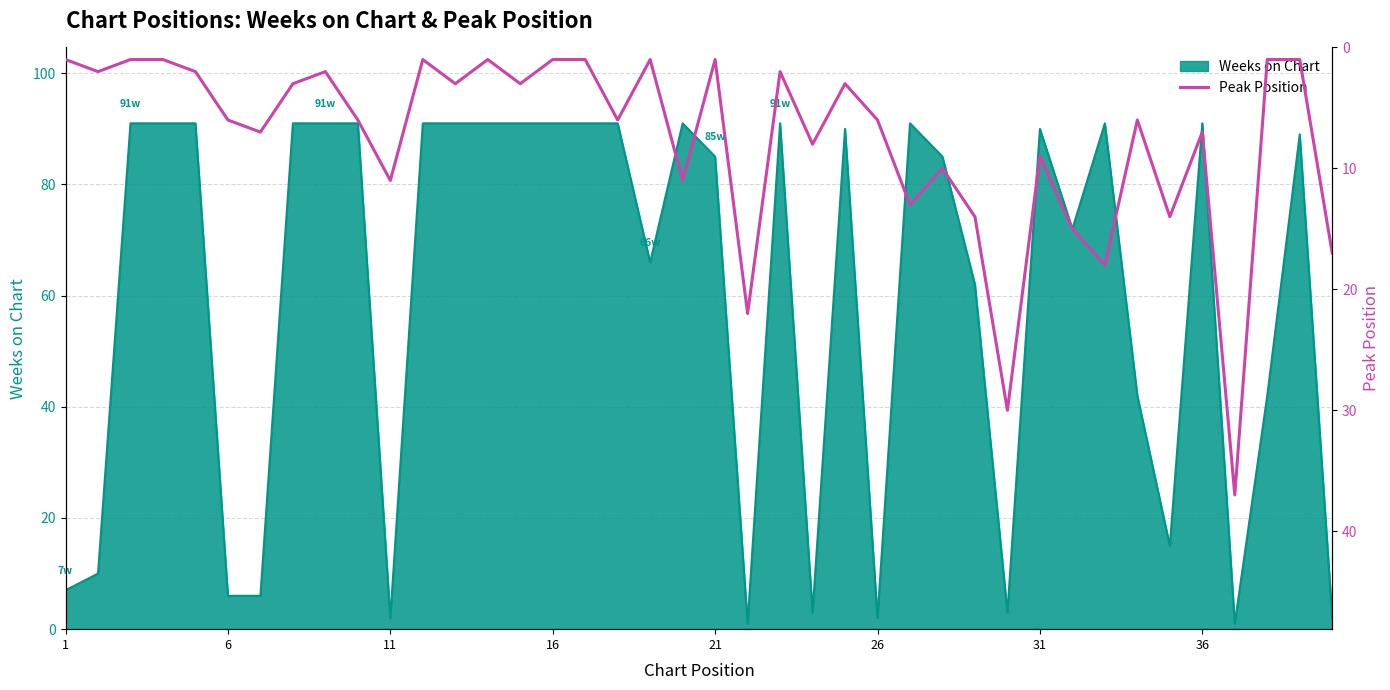

What is the sum of all values?

304